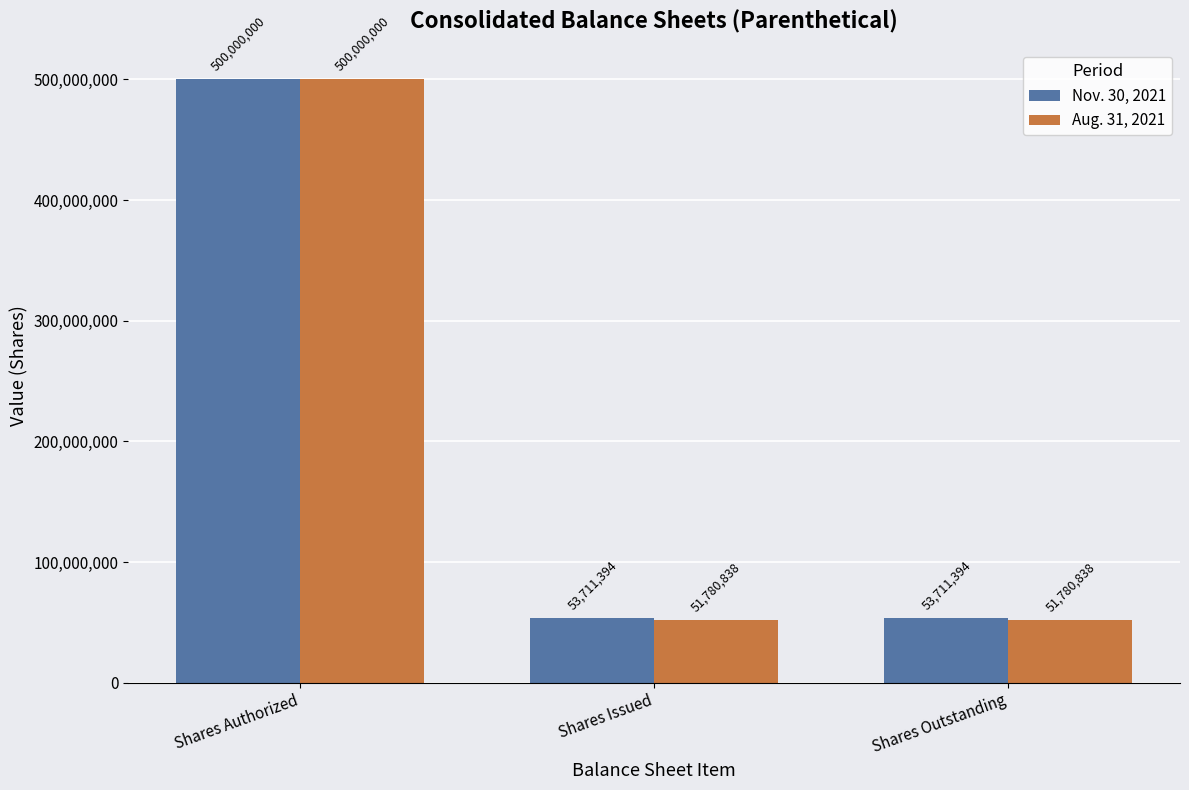

What position from the right is Shares Issued?

2